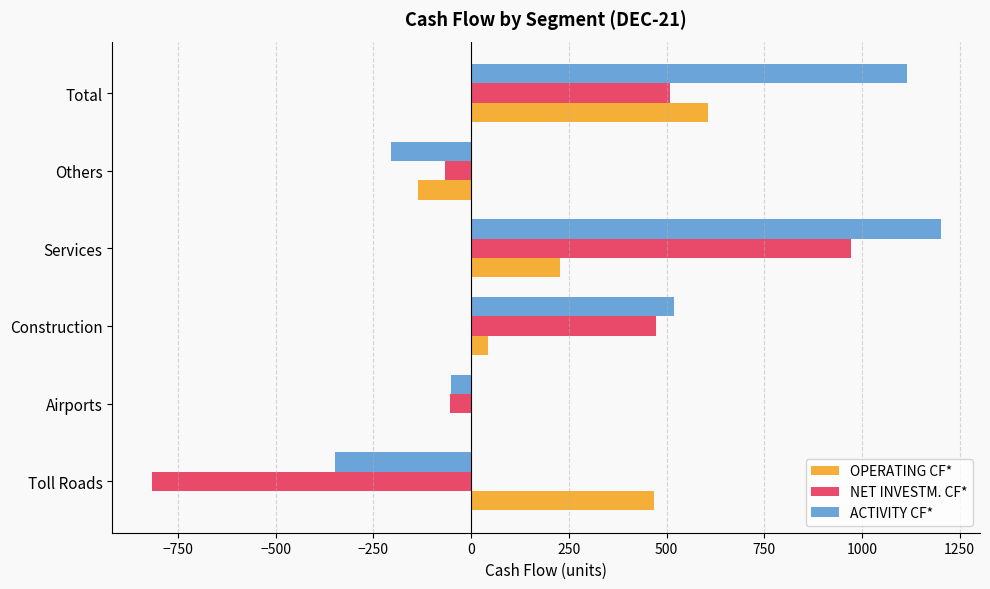

What is the maximum value shown in the chart?

1201